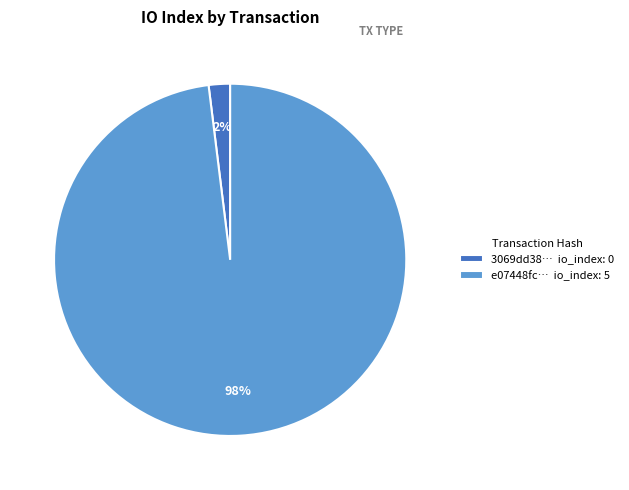

True or false: e07448fc… io_index: 5 accounts for 98% of the total.

True